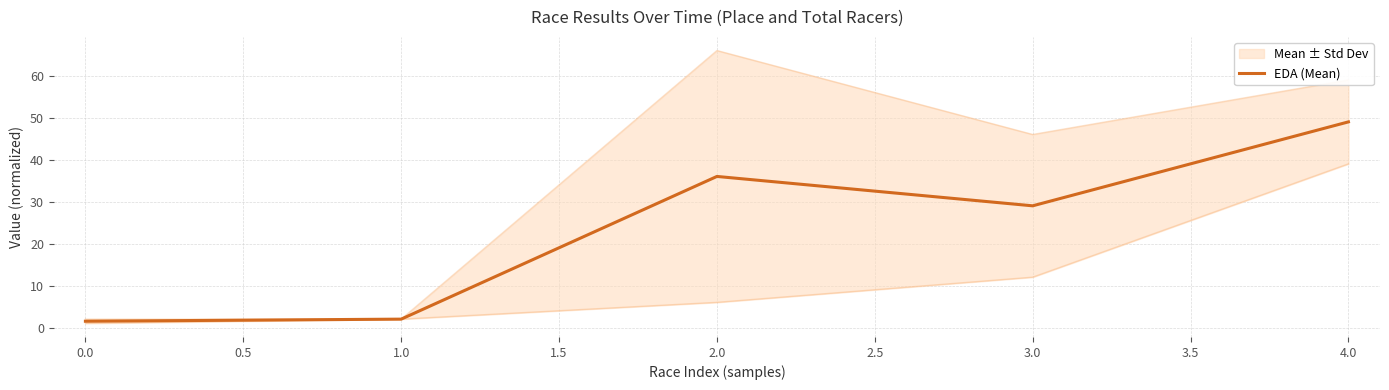

How many interior local valleys (lower than both neighbors) does the data have?

1